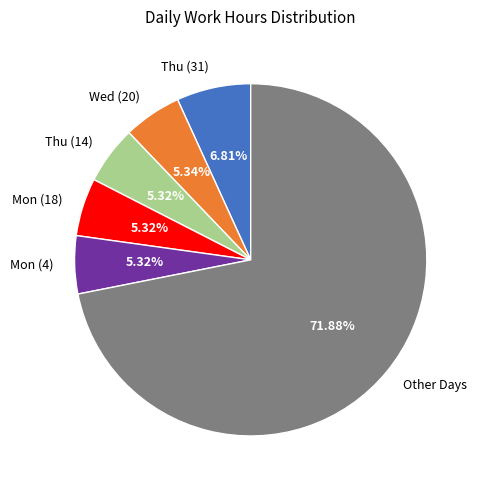

What is the ratio of the value at Wed (20) to the value at Thu (31)?

0.8